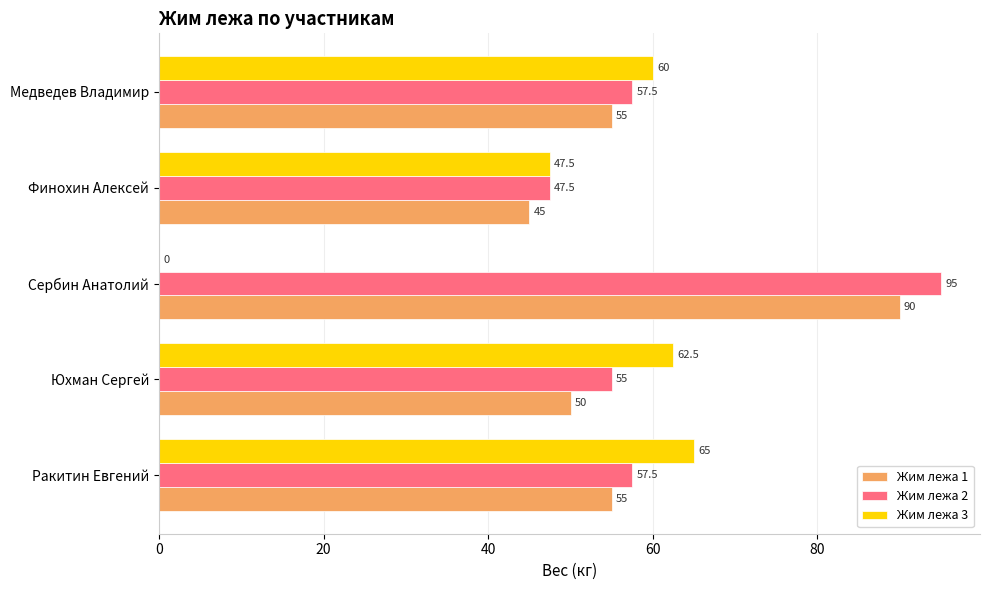

What is the sum of the Жим лежа 3 values at Медведев Владимир and Ракитин Евгений?

125.0